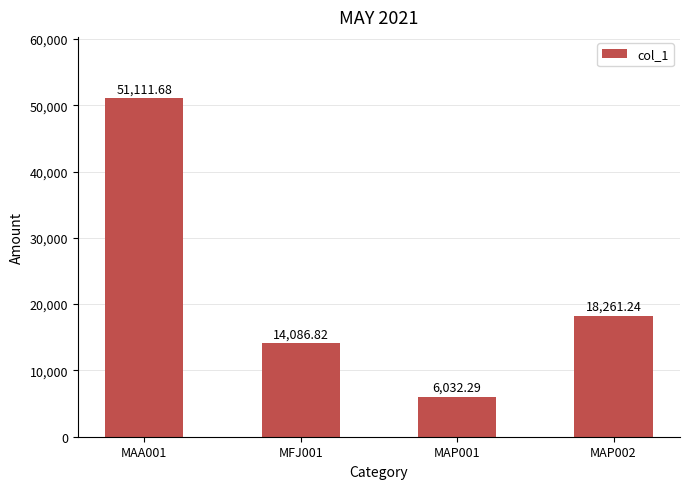

What is the label of the 3rd bar from the right?

MFJ001